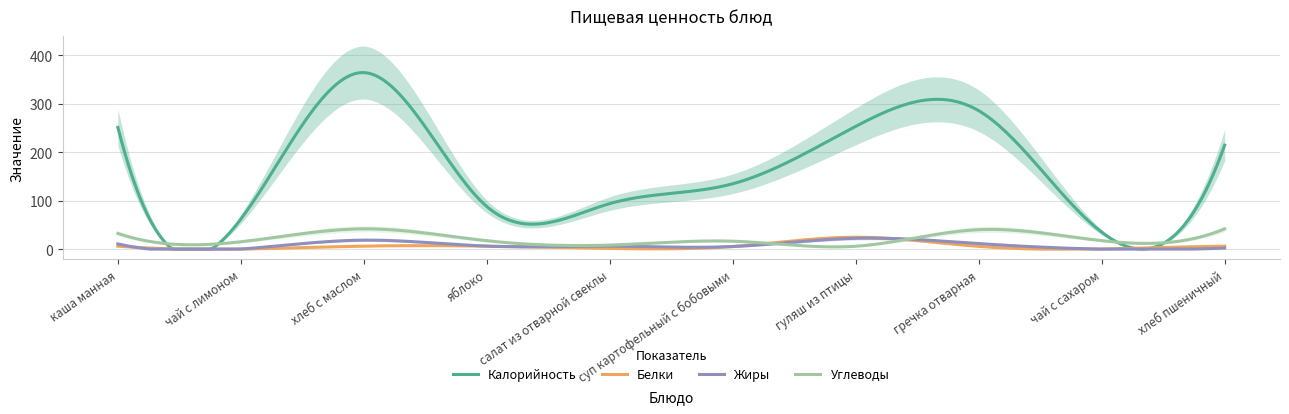

True or false: Белки has more than 2 points higher than both neighbors.

False